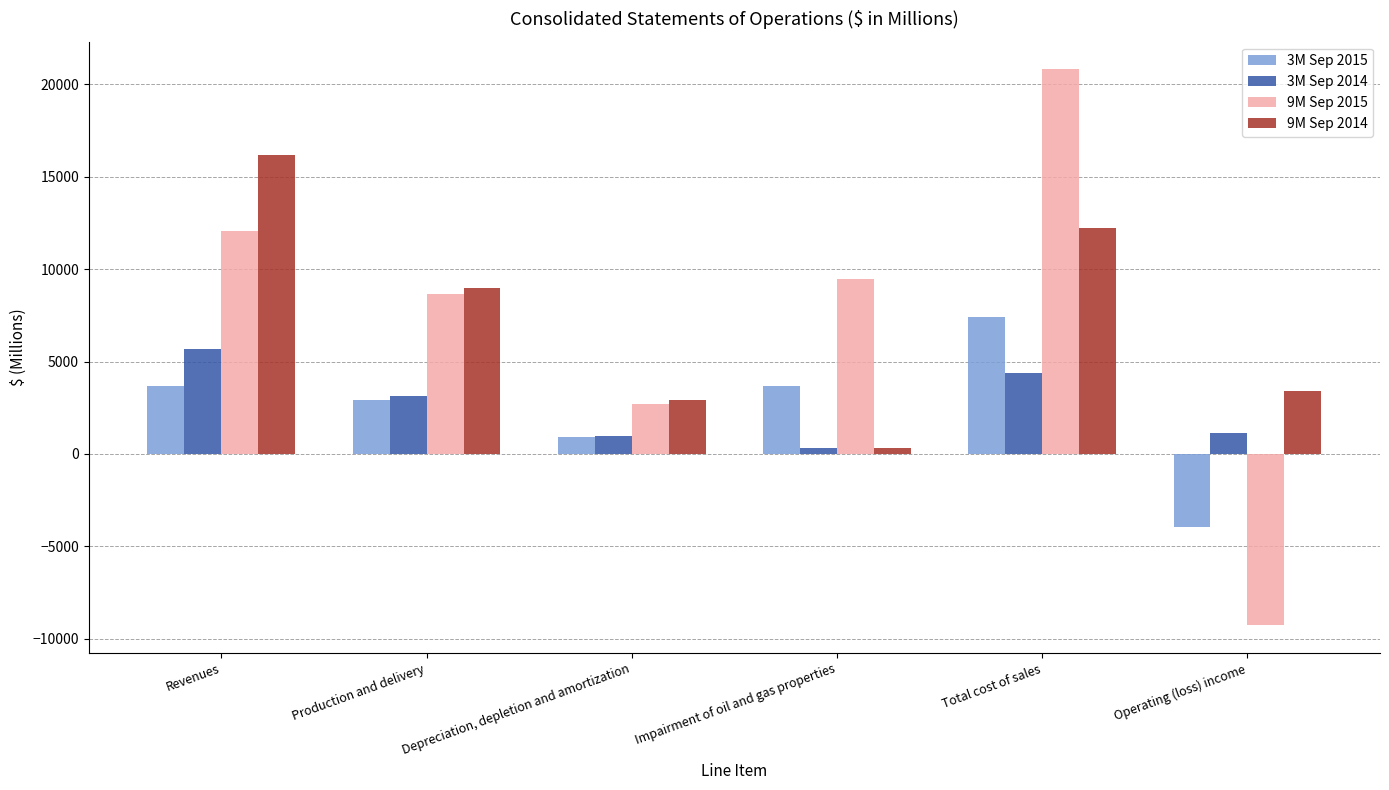

At which category is the sum across all series the highest?

Total cost of sales